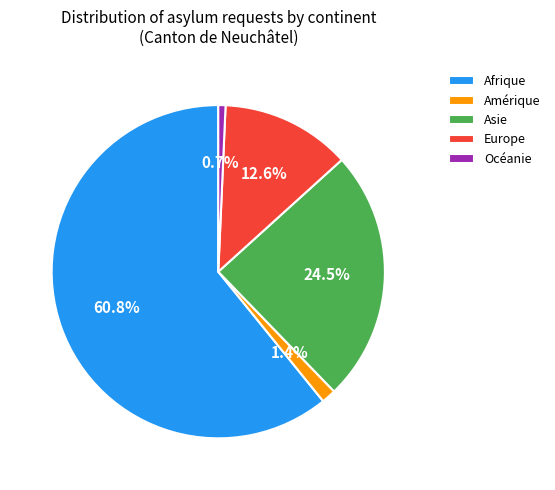

Approximately how many times larger is the value at Europe compared to Océanie?

18.0